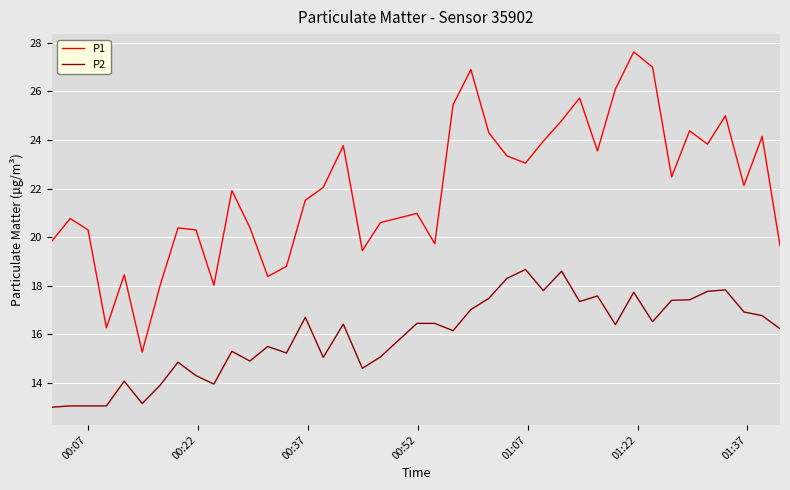

What are all the series names shown in the legend?

P1, P2